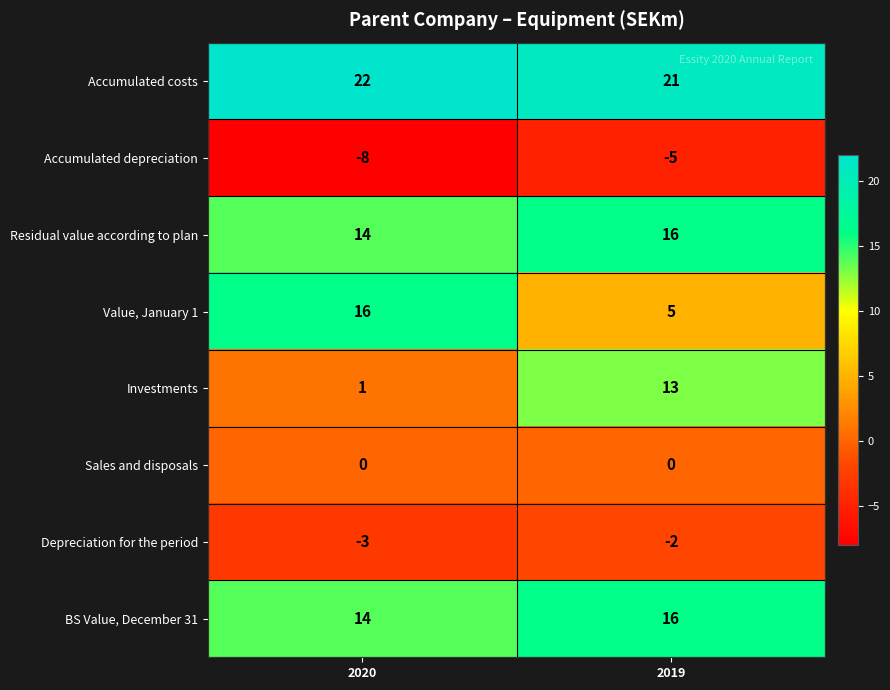

What is the spread (max minus min) of values at 2020?

30